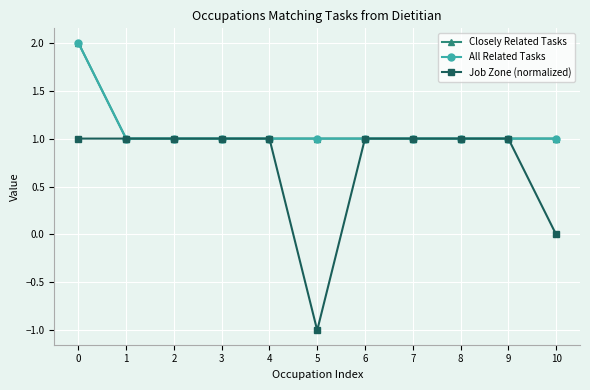

True or false: Job Zone (normalized) has a value of 0 at 8.

False